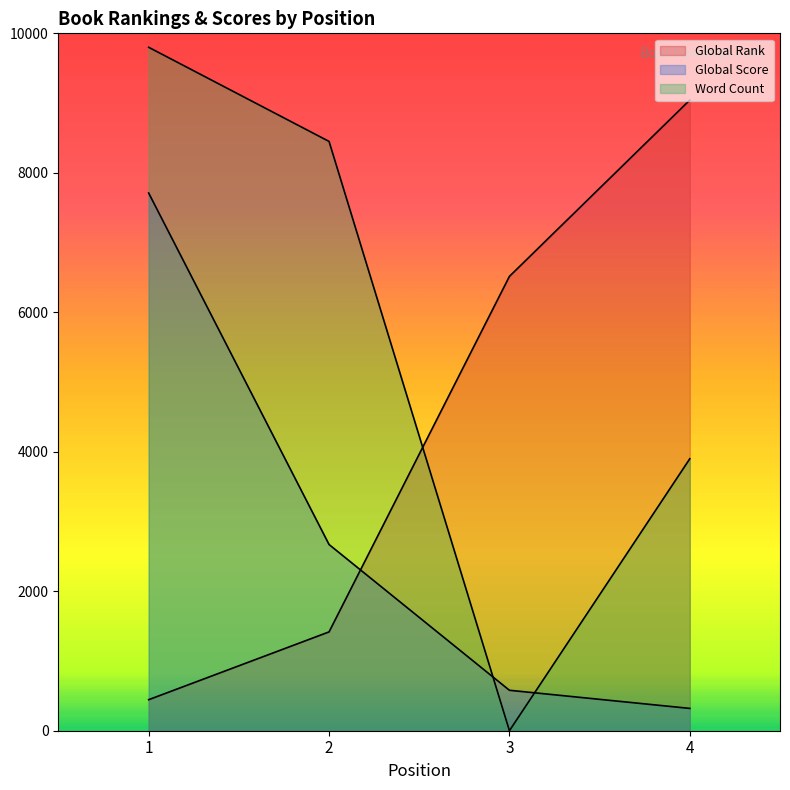

Which category has the highest value in the Word Count series?

1